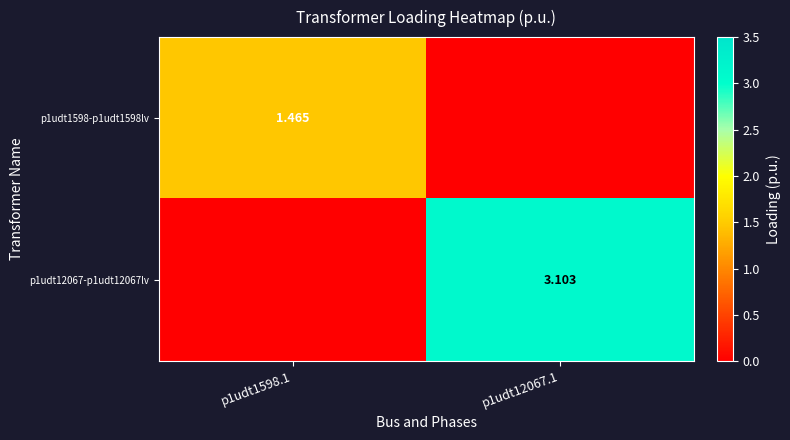

At which label does p1udt1598-p1udt1598lv reach its peak?

p1udt1598.1